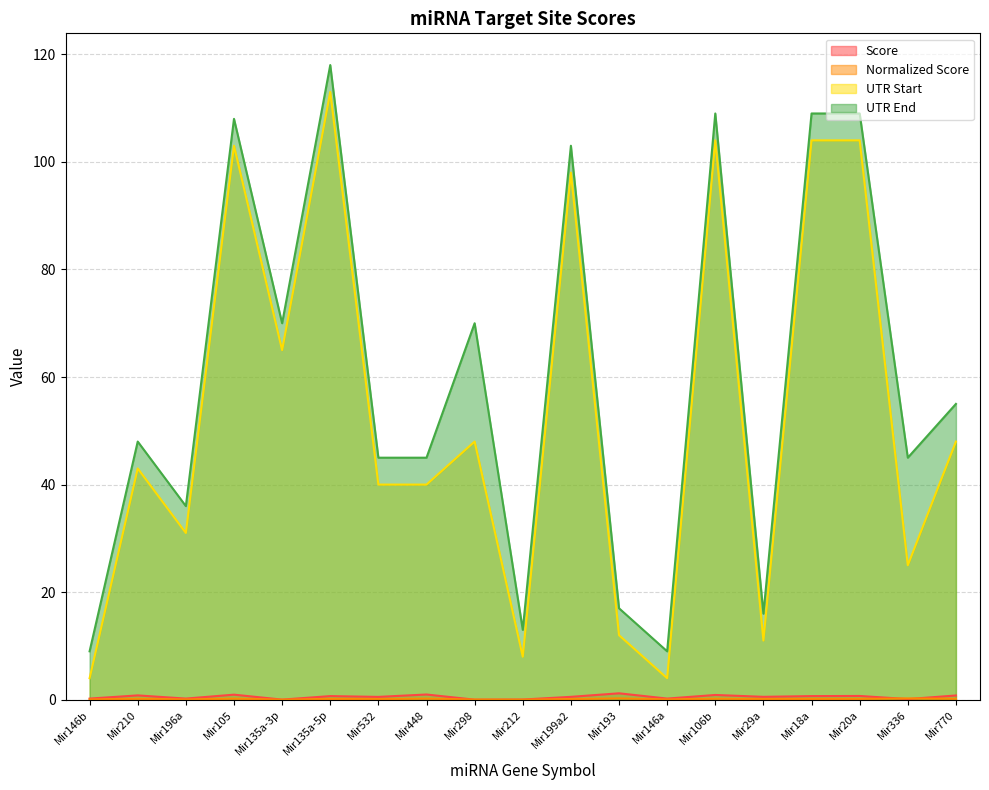

What is the maximum value for Normalized Score?

0.2